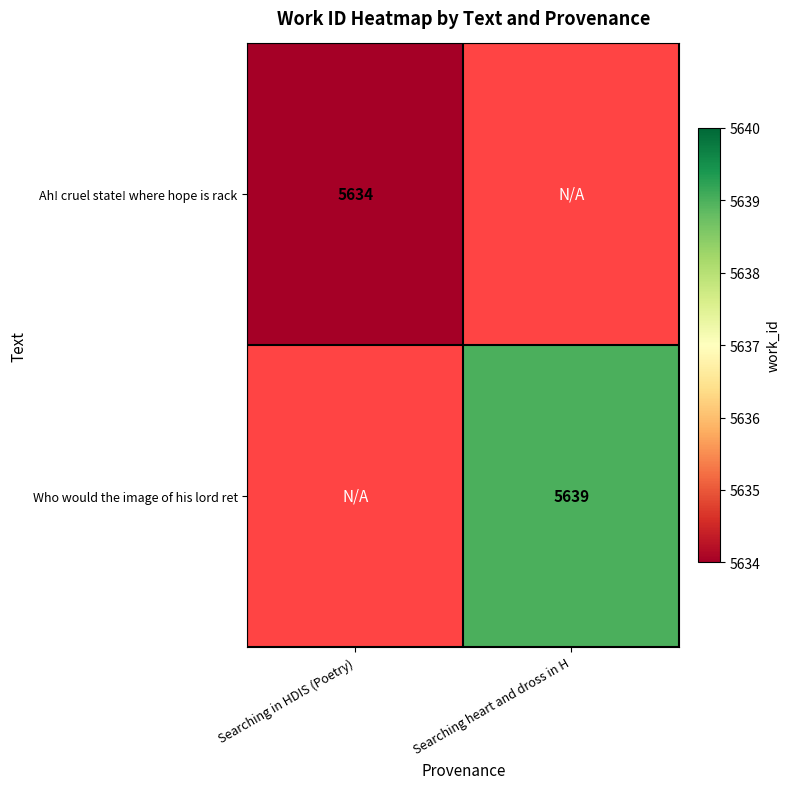

Which category has the lowest value across all series?

Searching in HDIS (Poetry)